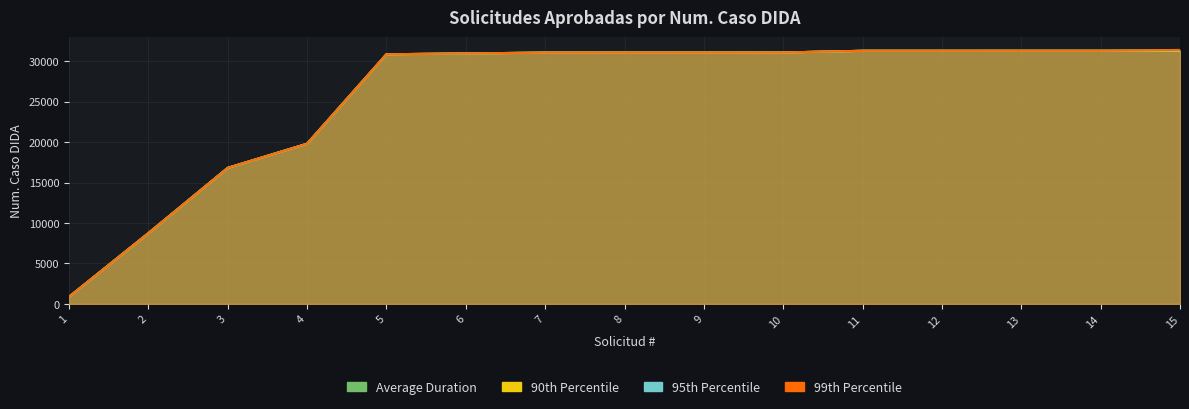

What is the maximum value for 99th Percentile?

31420